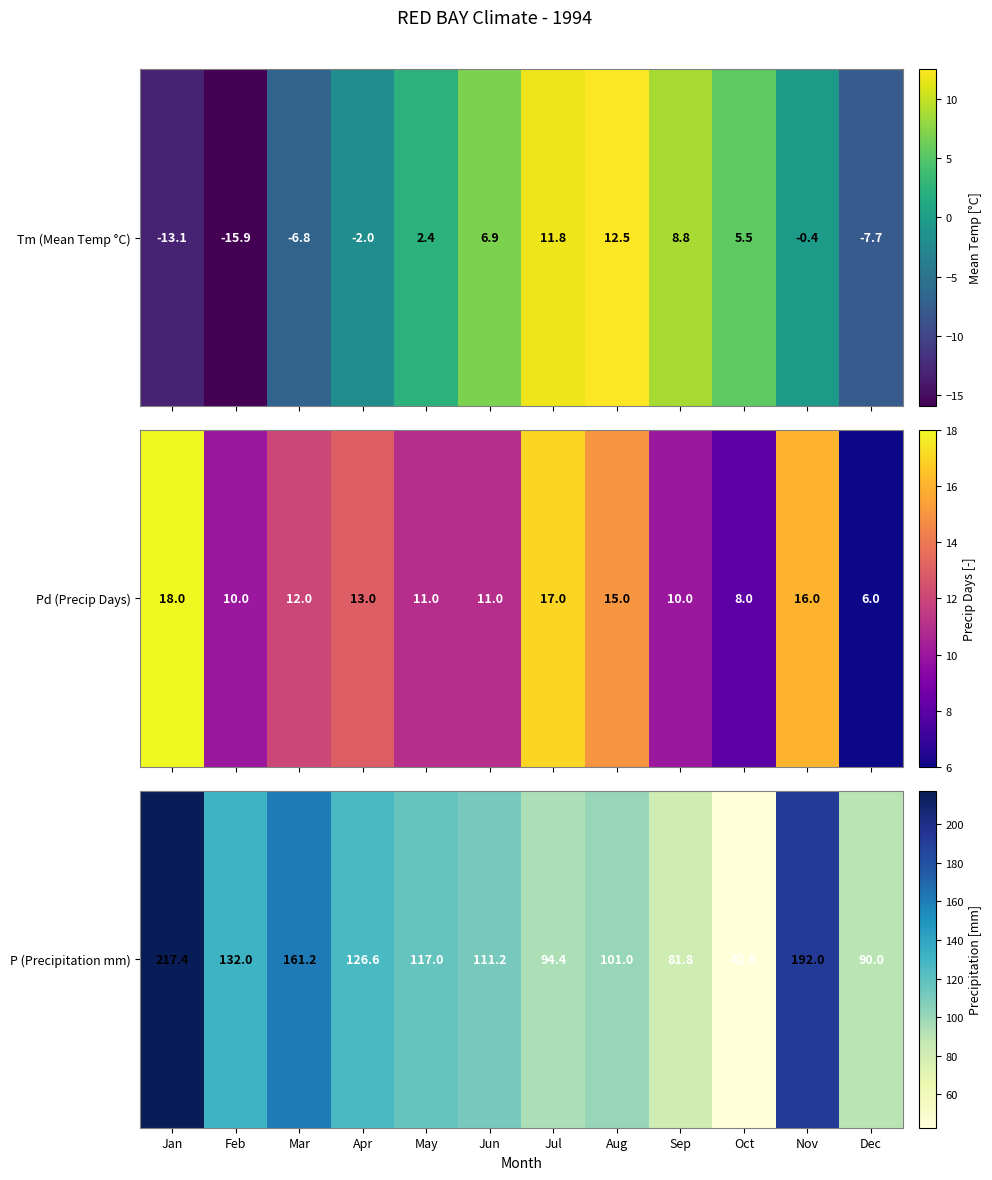

What is the change in value from Jan to Sep?

-135.6